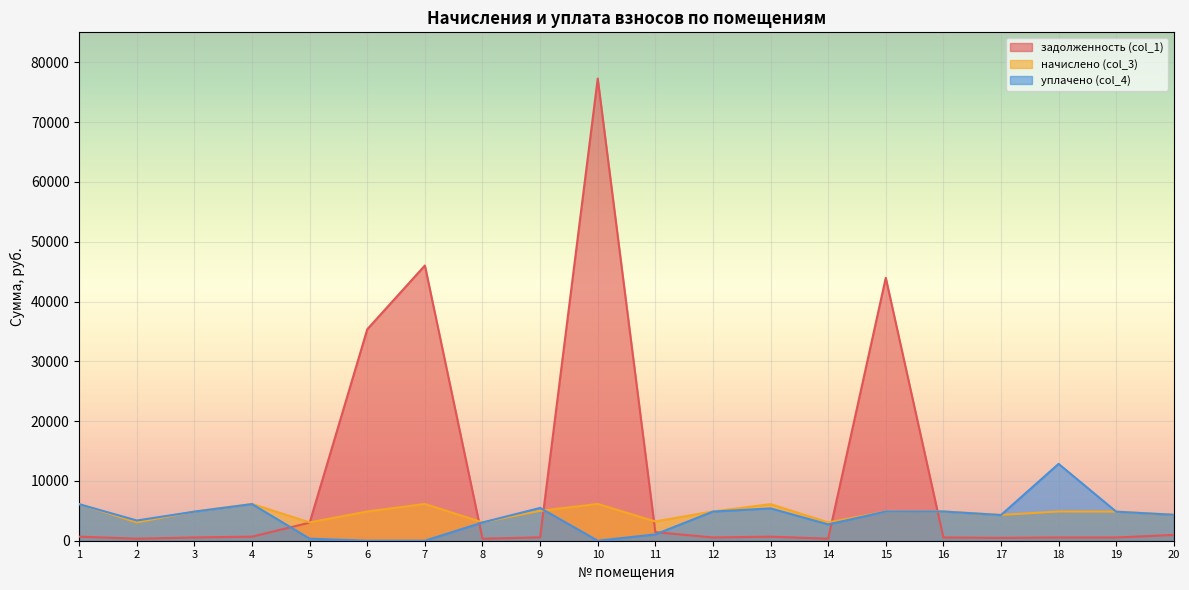

How many lines are shown in the chart?

3